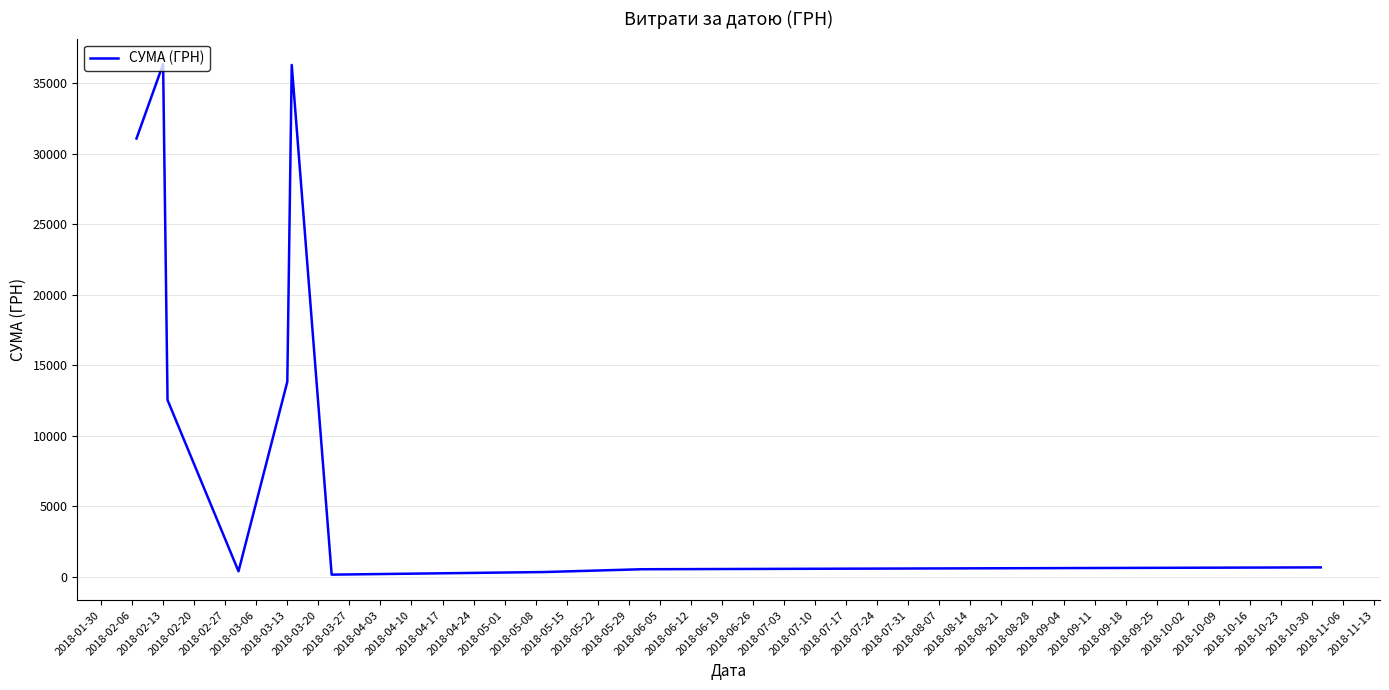

What is the maximum value shown in the chart?

36363.4